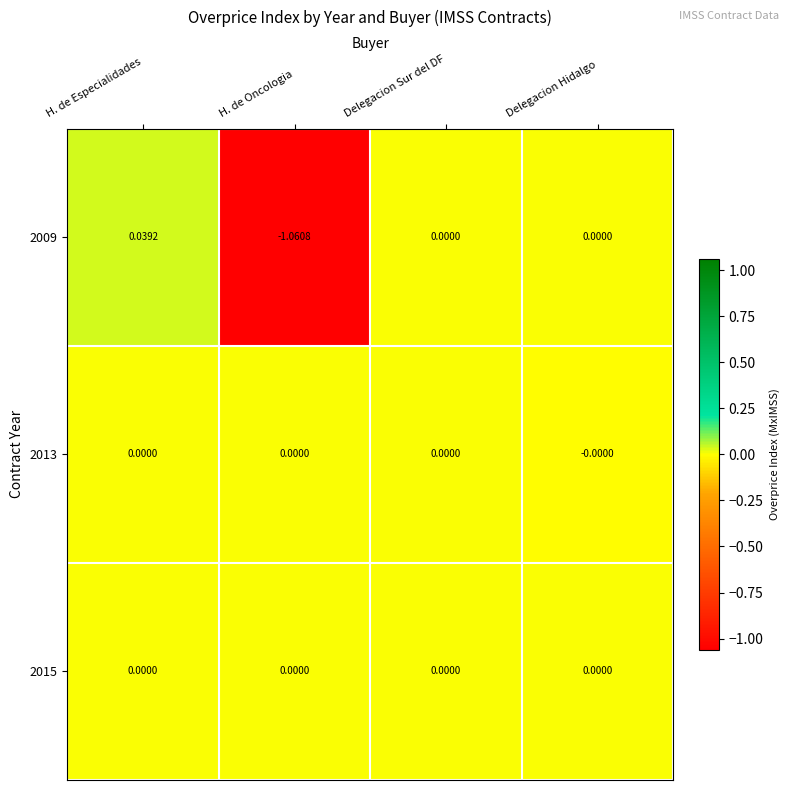

At which label does 2009 first exceed 0?

H. de Especialidades